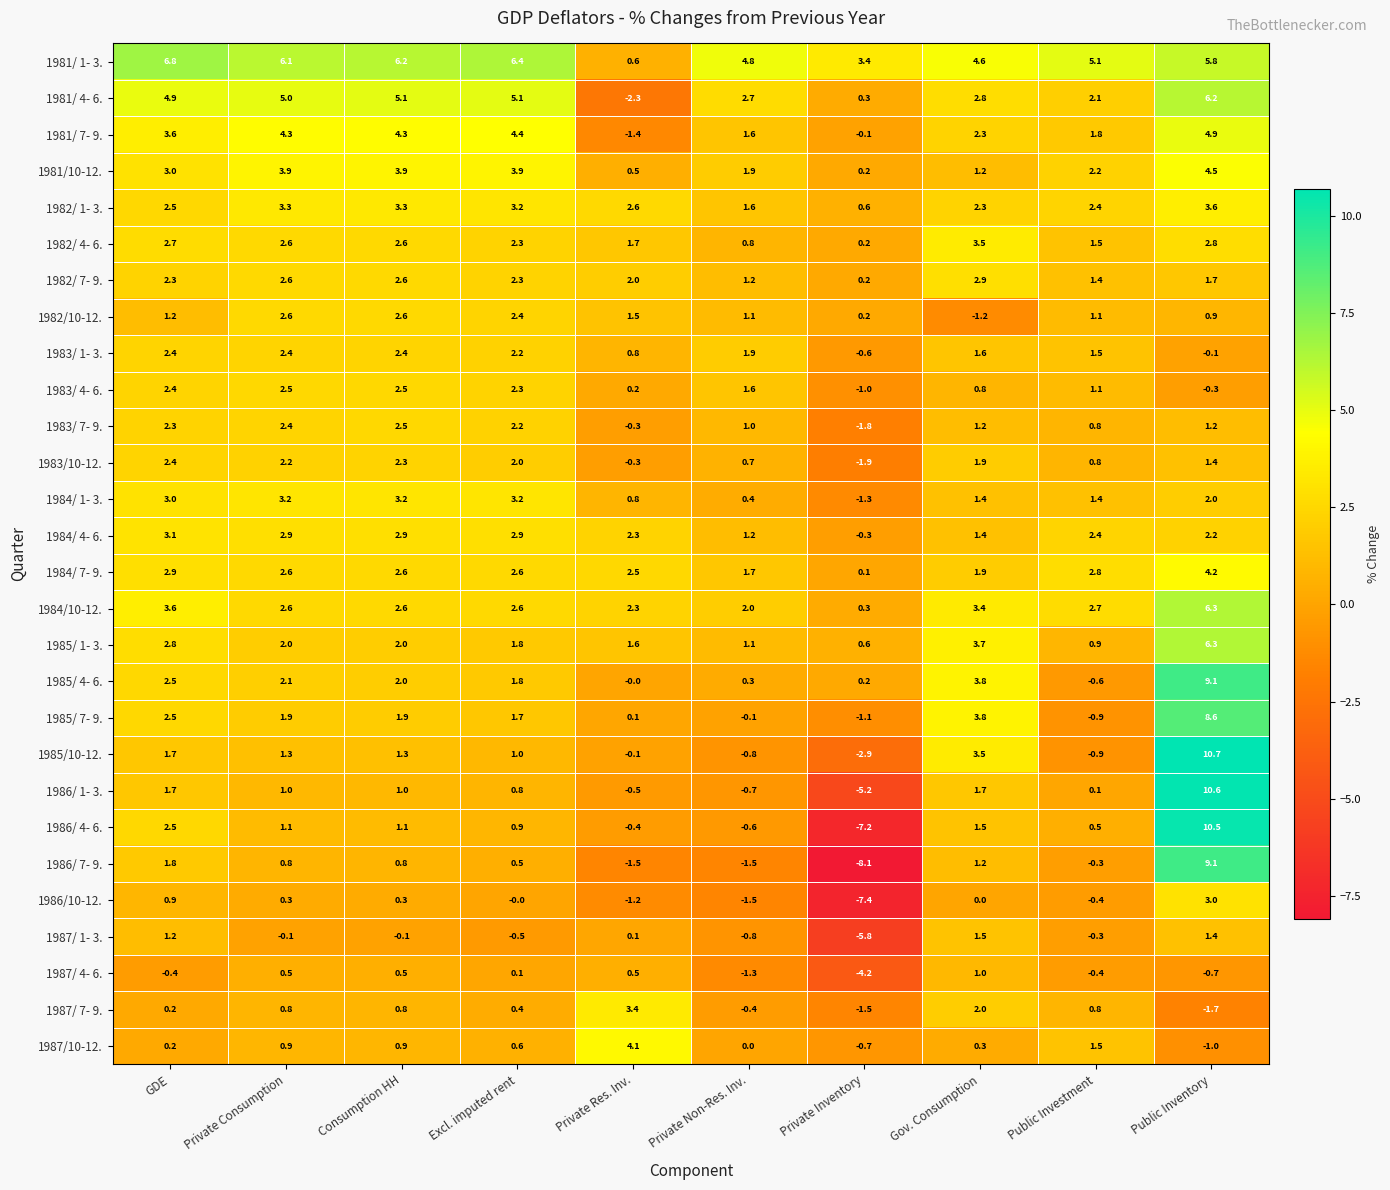

At which category is the sum across all series the highest?

Public Inventory